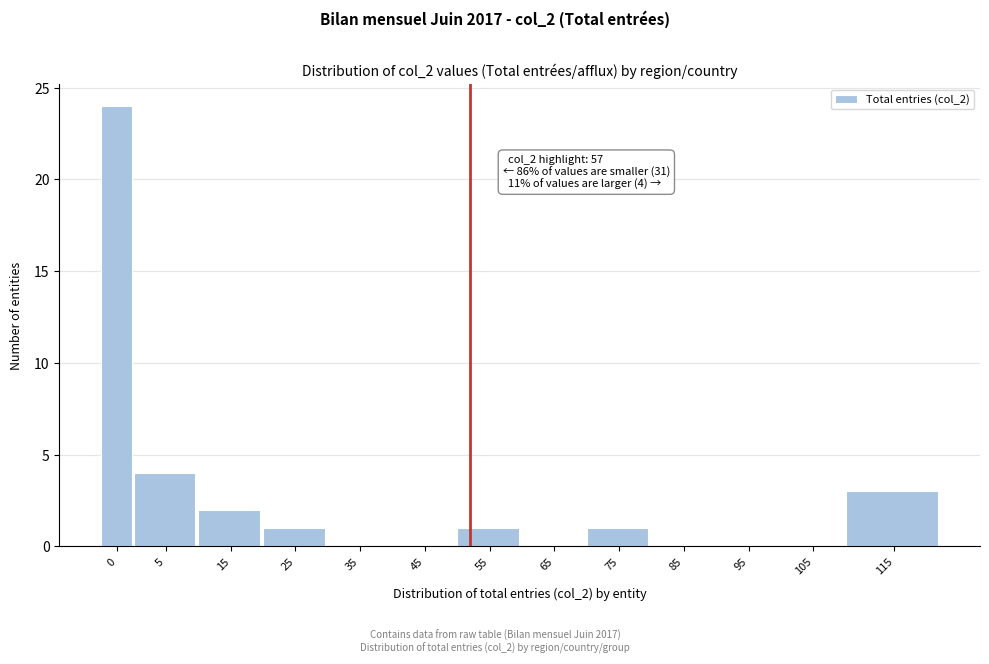

Reading left to right, what are all the values shown in this chart?

0=24	5=4	15=2	25=1	35=0	45=0	55=1	65=0	75=1	85=0	95=0	105=0	115=3